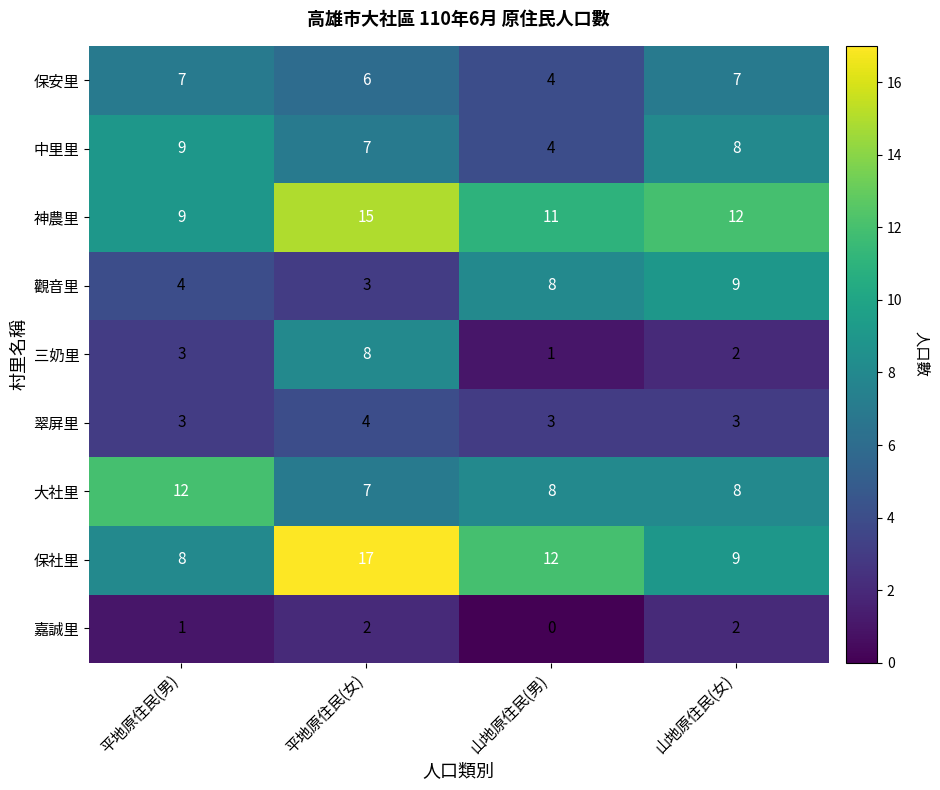

At which label does 保社里 reach its minimum?

平地原住民(男)